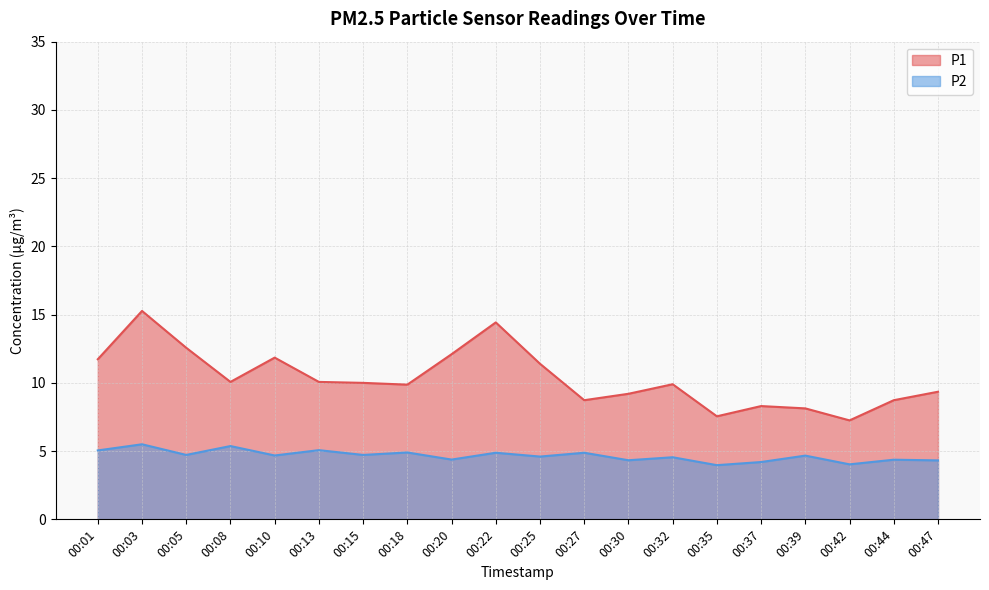

Which has a higher value, 00:30 or 00:01?

00:01